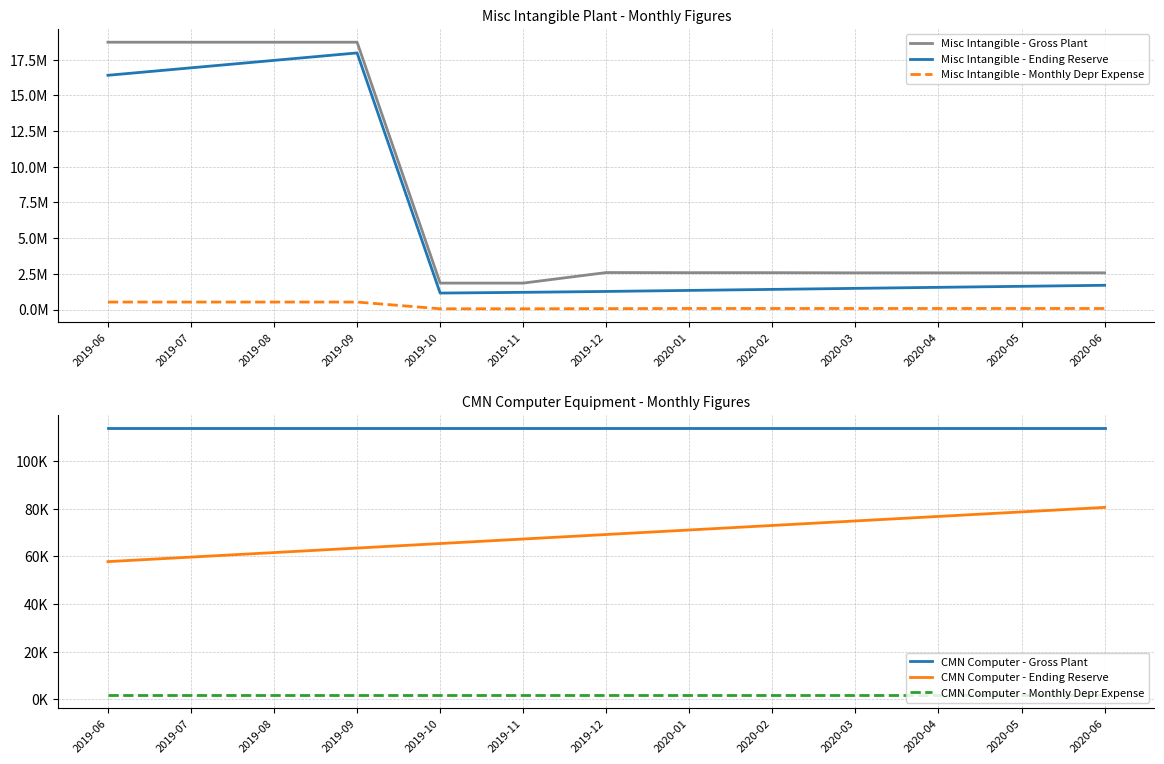

In Misc Intangible - Gross Plant, how many points are lower than both neighbors (excluding endpoints)?

1